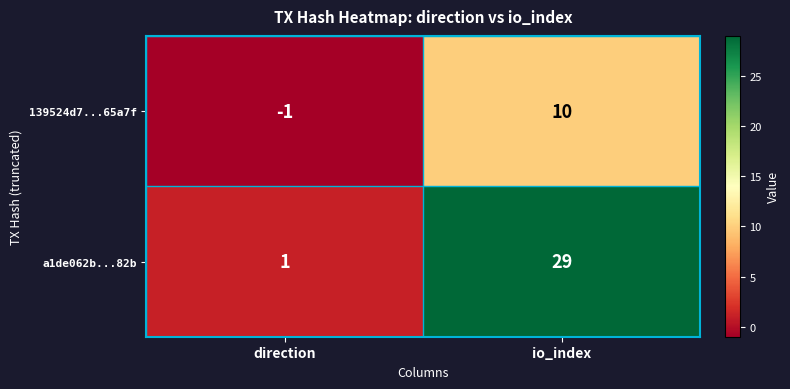

Where is 139524d7...65a7f nearest to the value 4?

direction